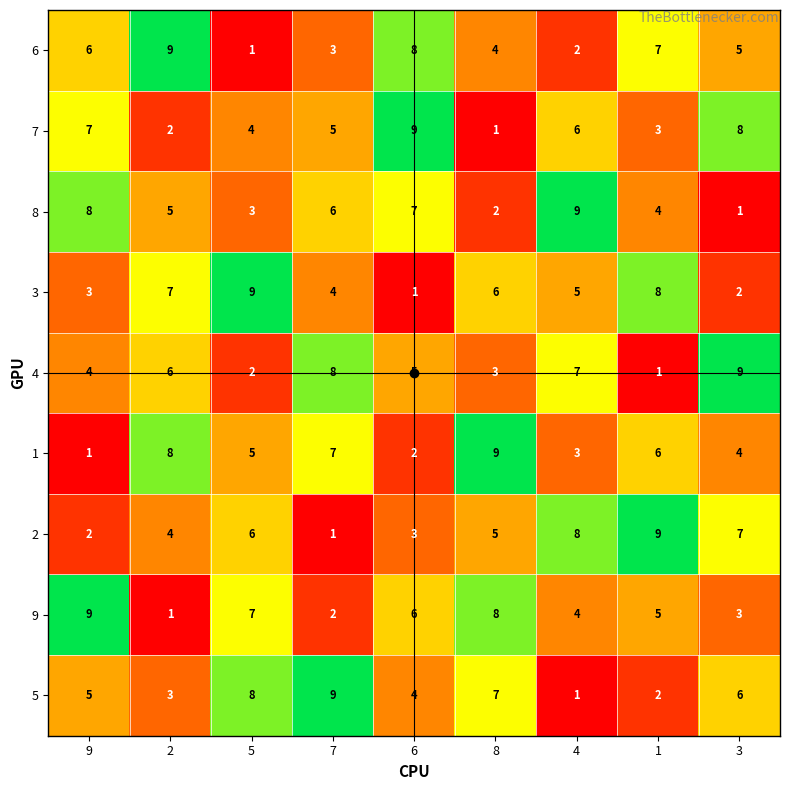

Which series changed the most between 1 and 3?

4